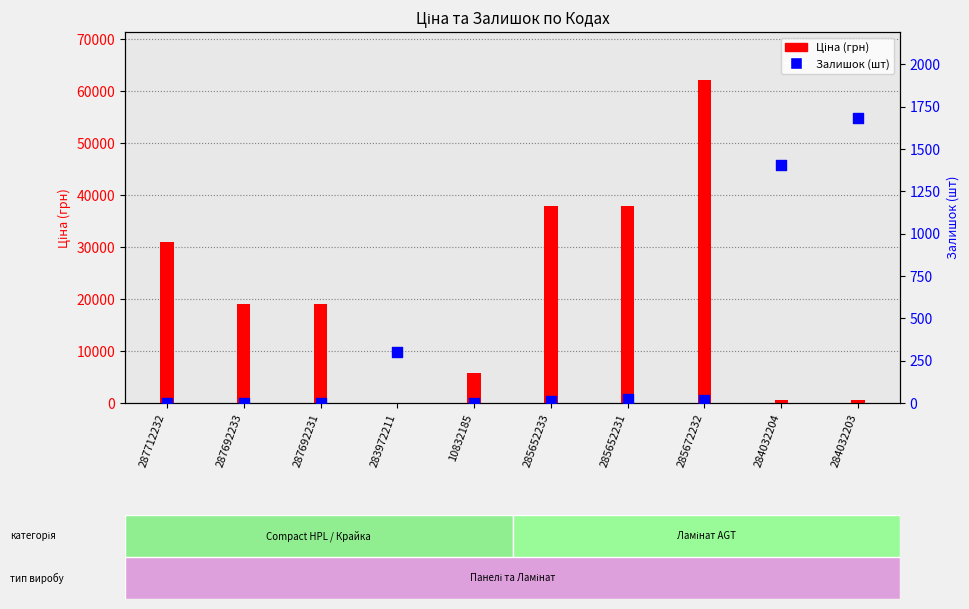

Is the value of Залишок at 287712232 greater than the value of Ціна at 287692233?

No